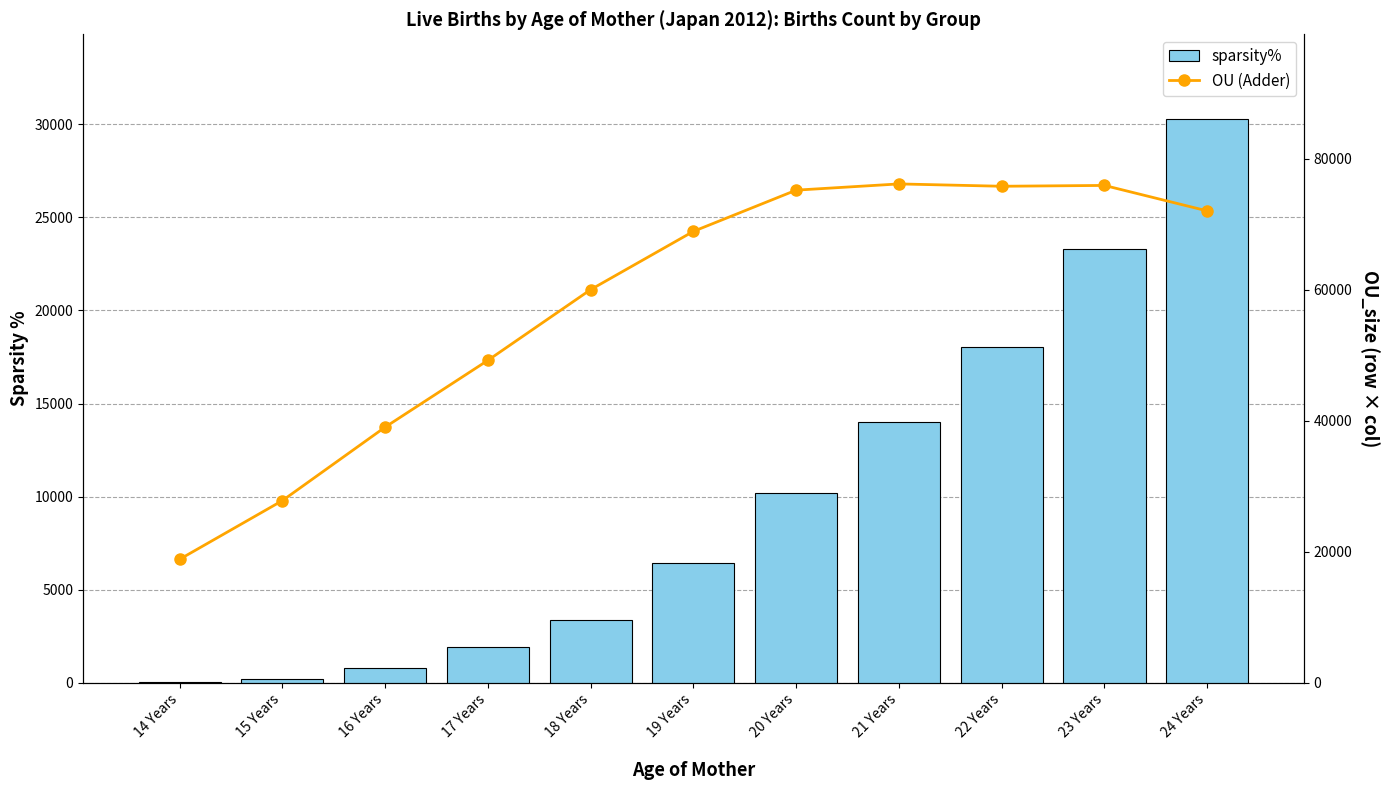

Rank the series at 21 Years from highest to lowest value.

OU (Adder), sparsity%